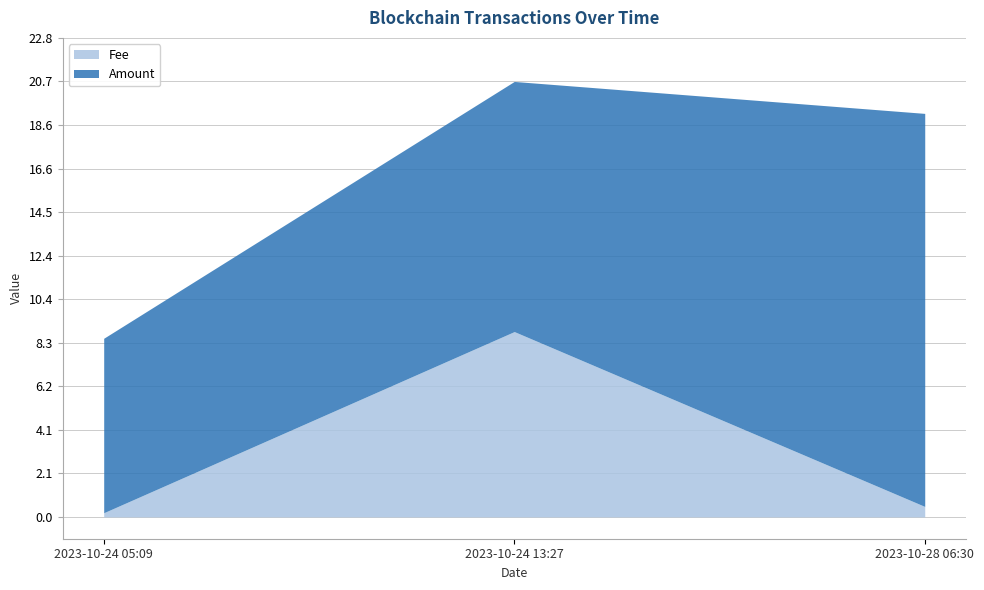

At which label does Fee reach its peak?

2023-10-24 13:27